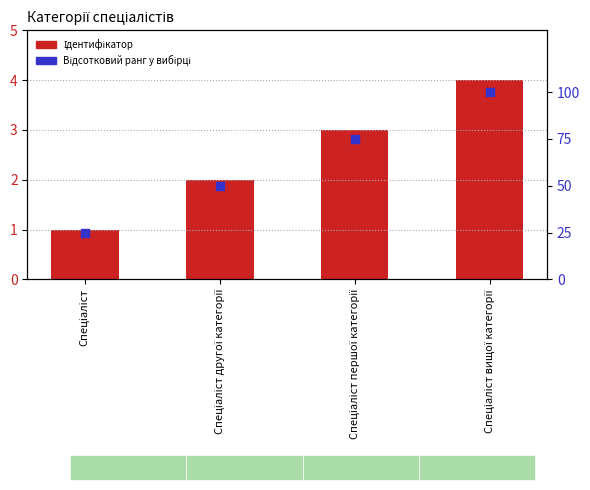

Is the value of Відсотковий ранг у вибірці at Спеціаліст другої категорії greater than the value of Ідентифікатор at Спеціаліст першої категорії?

Yes